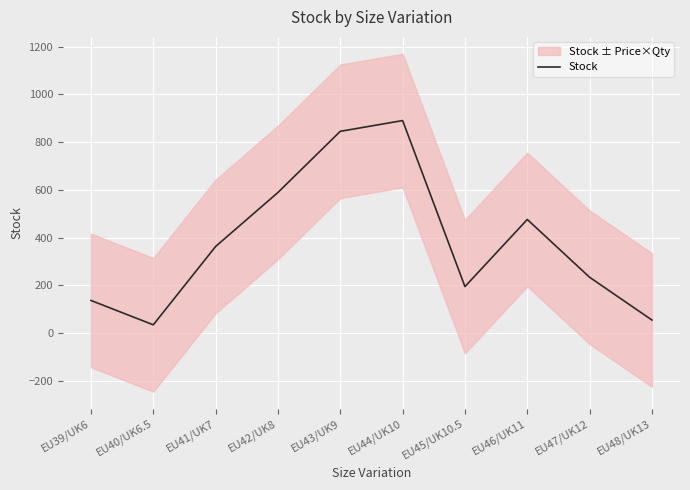

How many data points does each series have?

10